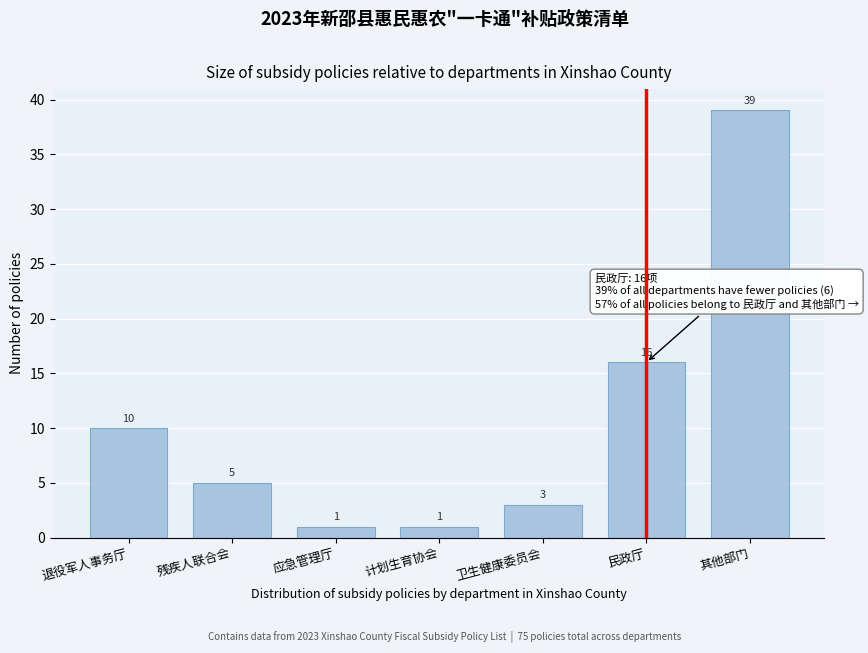

Reading left to right, what are all the values shown in this chart?

10	5	1	1	3	16	39